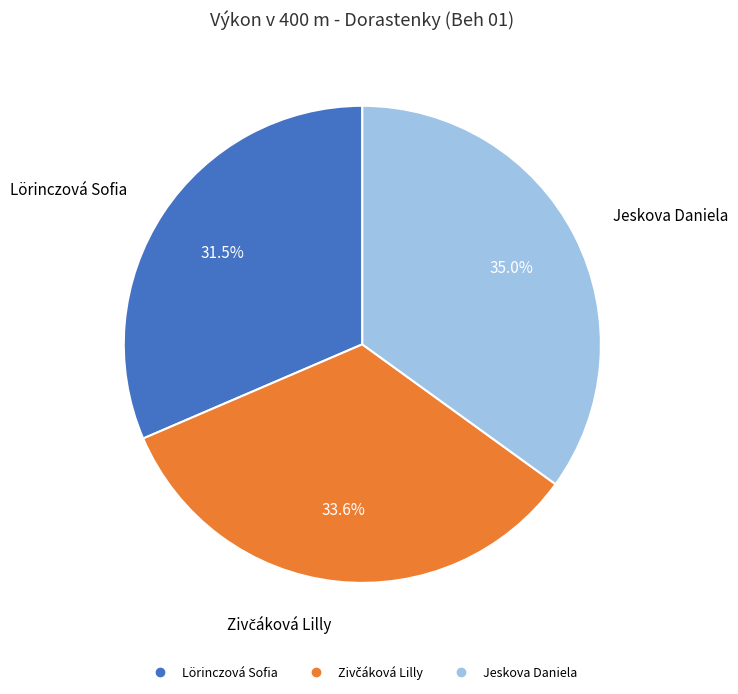

Which has a higher value, Jeskova Daniela or Lörinczová Sofia?

Jeskova Daniela